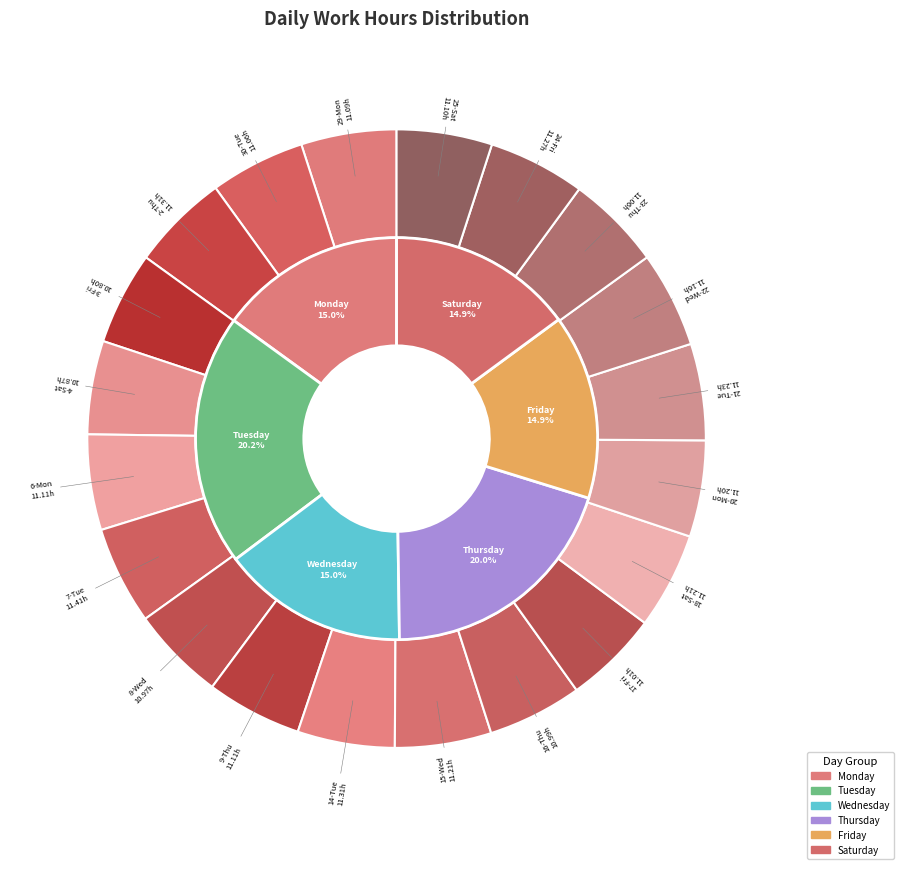

The 17-Fri slice represents 5% of the pie. True or false?

True